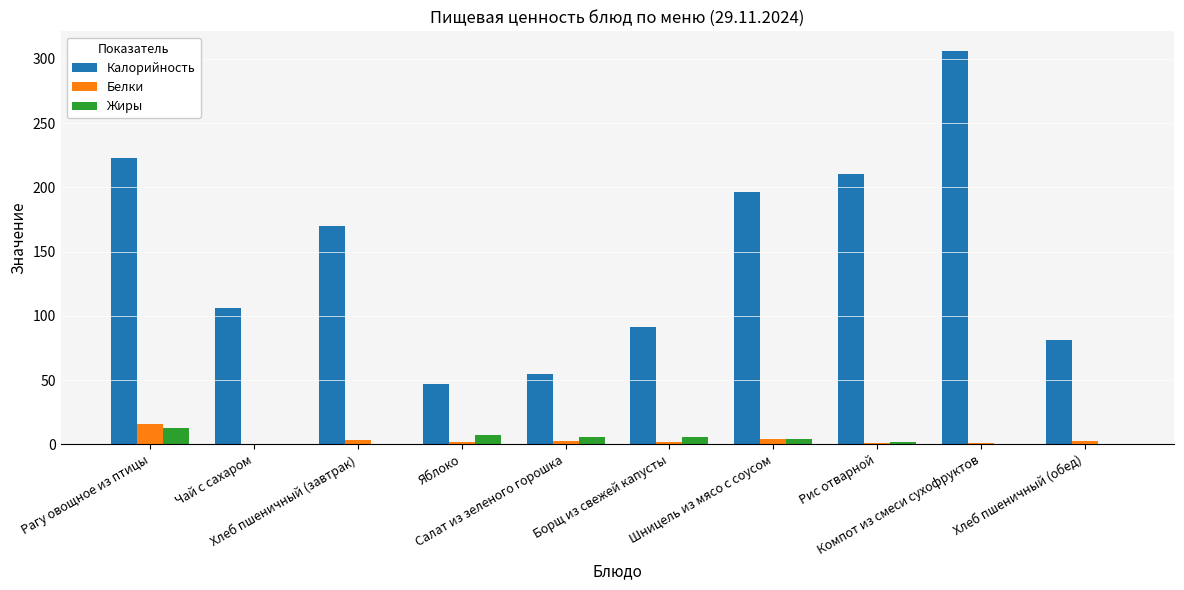

Which series has the largest total across all categories?

Калорийность